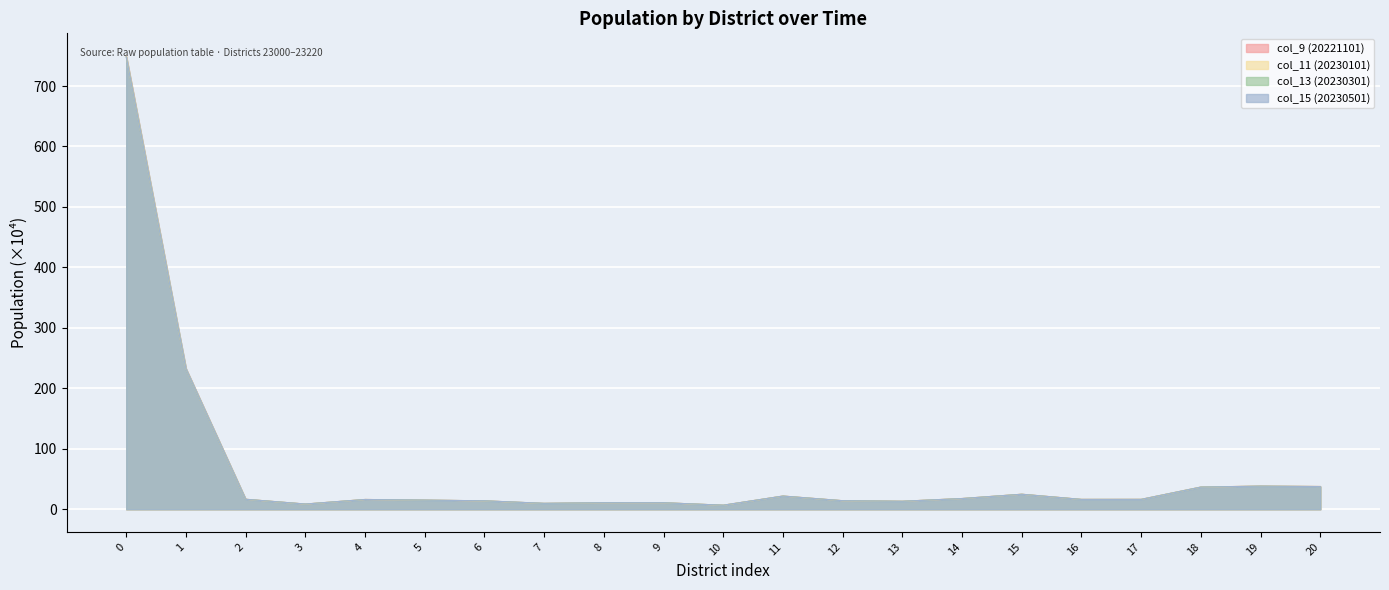

Read the col_9 (20221101) value at 8.

10.8